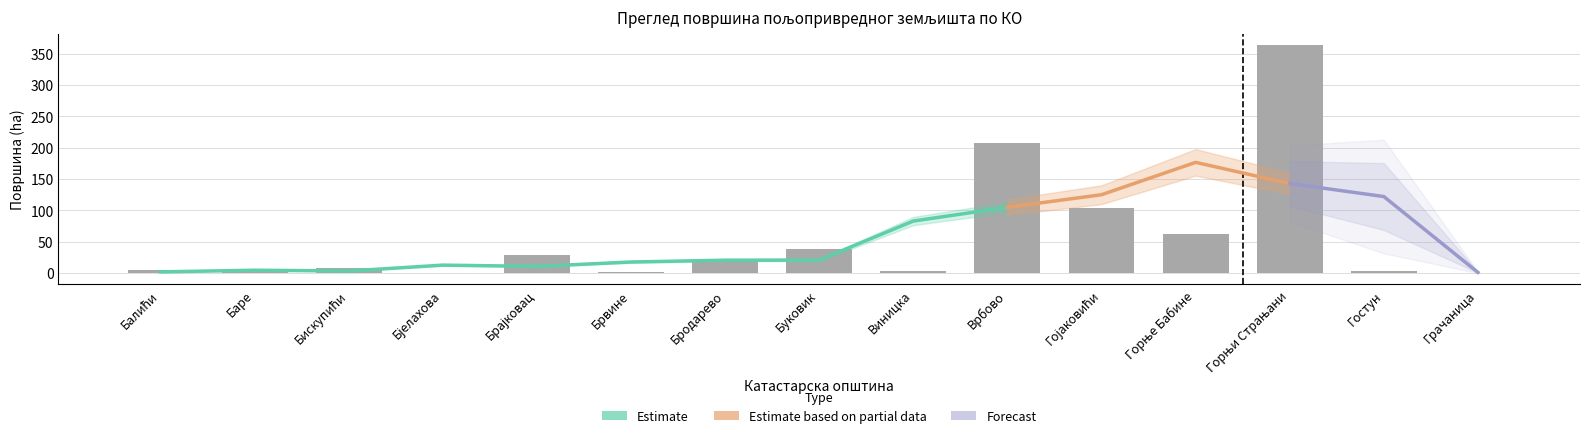

Does the chart contain stacked bars?

No